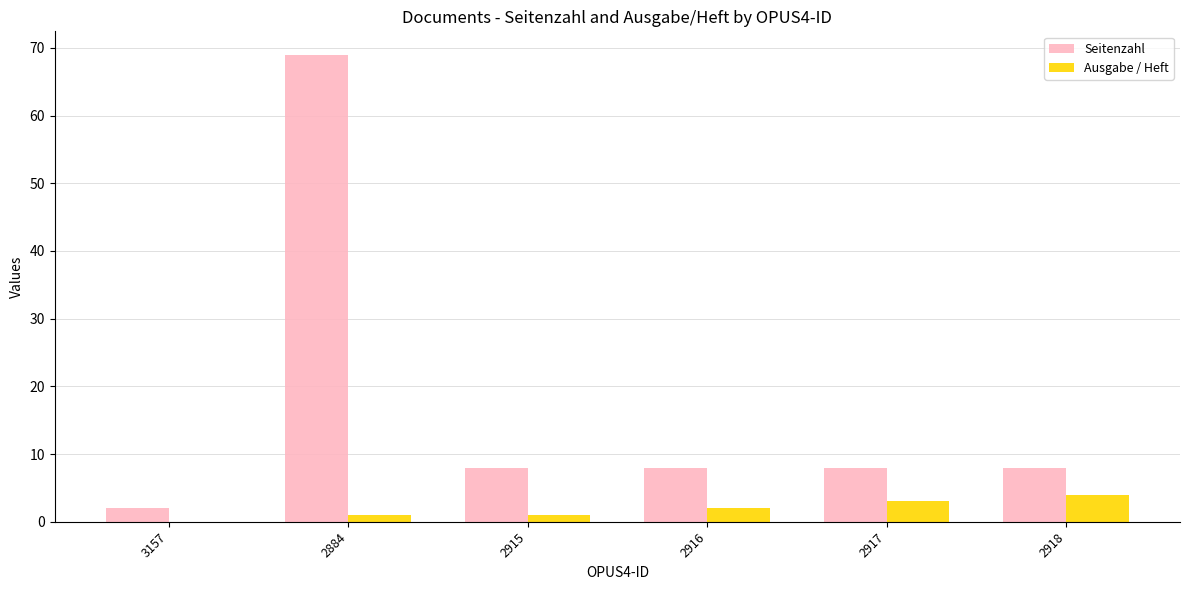

Which label corresponds to the largest value in the chart?

2884